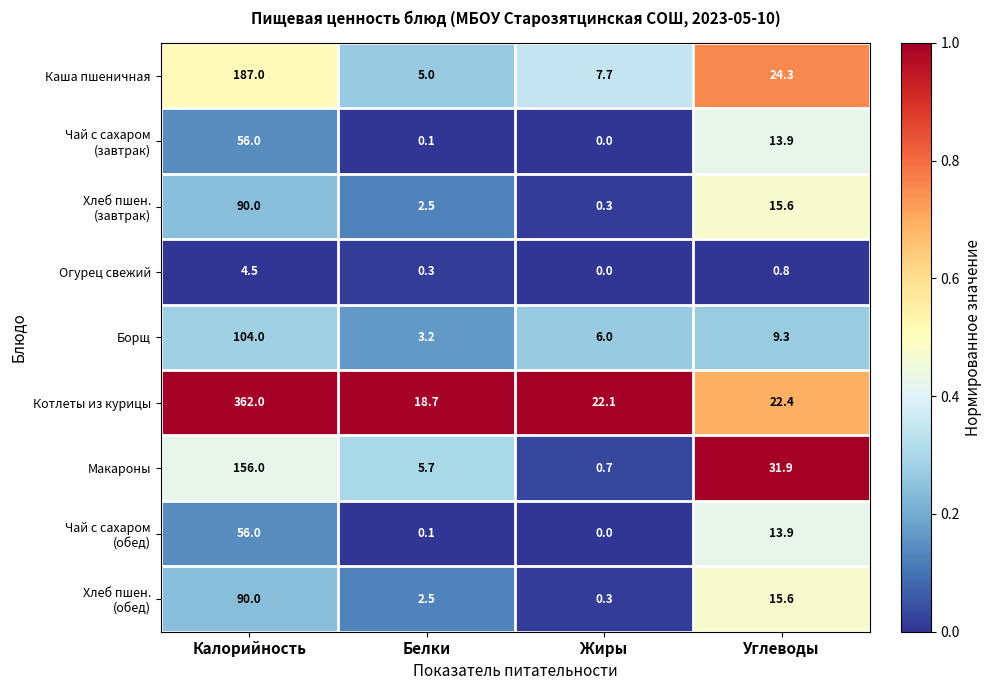

Read the Борщ value at Калорийность.

104.0